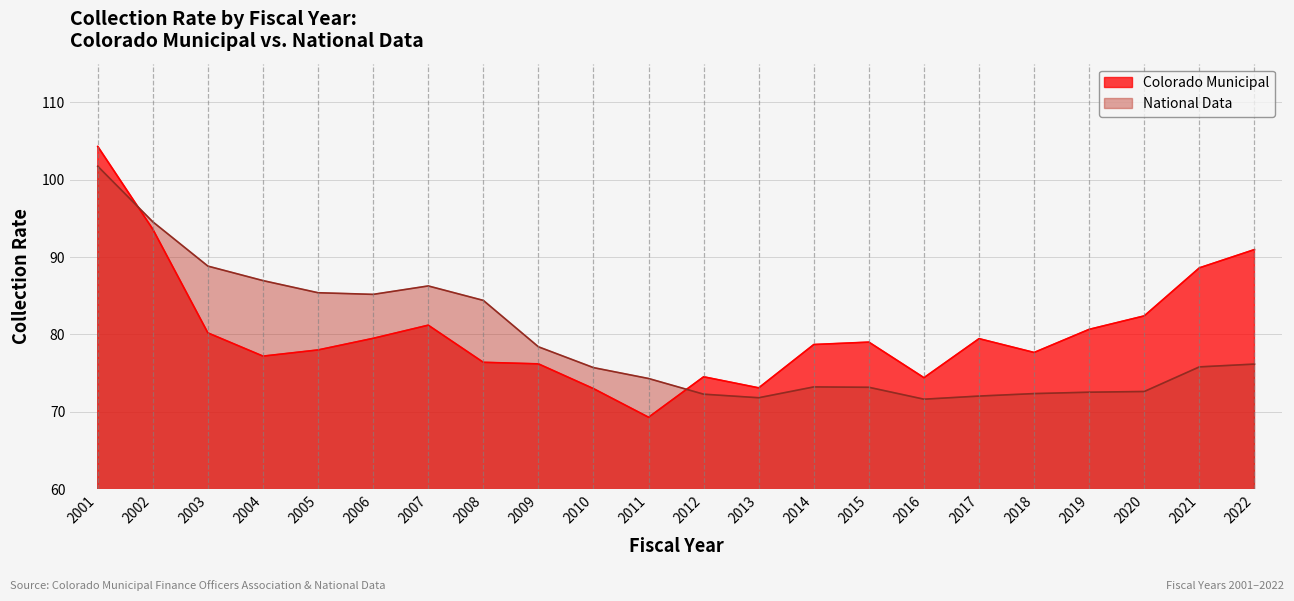

How many categories are shown in the chart?

22